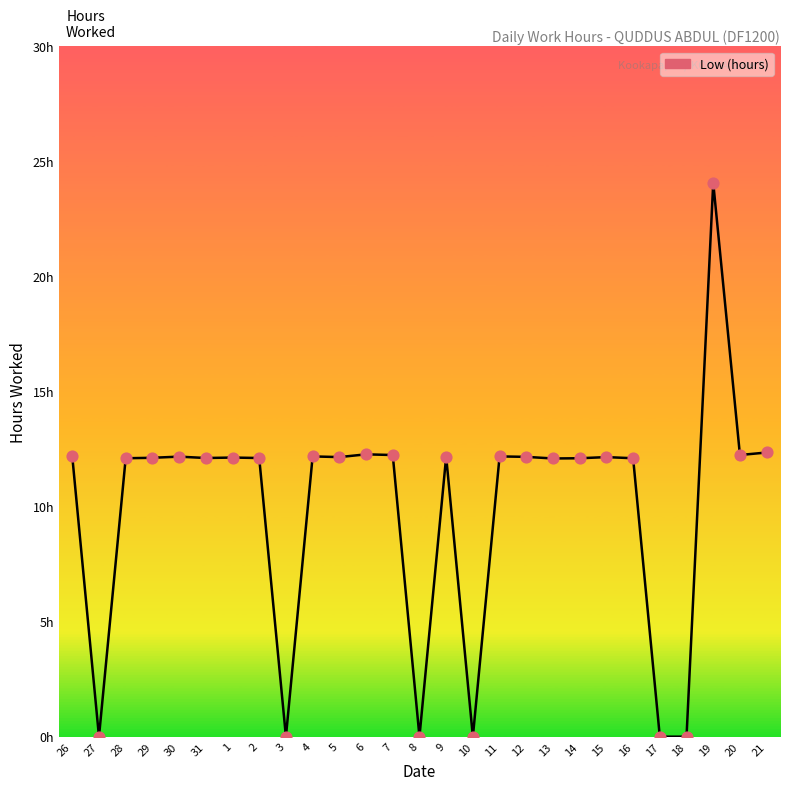

What is the change in value from 8 to 15?

+12.2